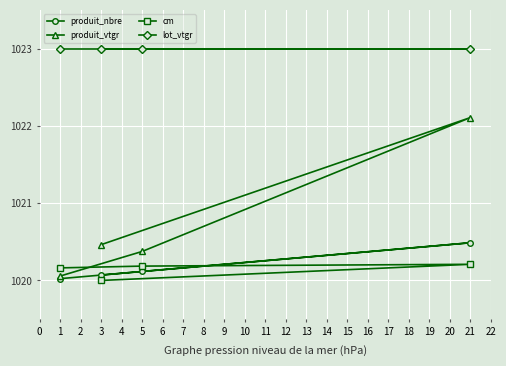

What is the maximum value shown in the chart?

1023.0